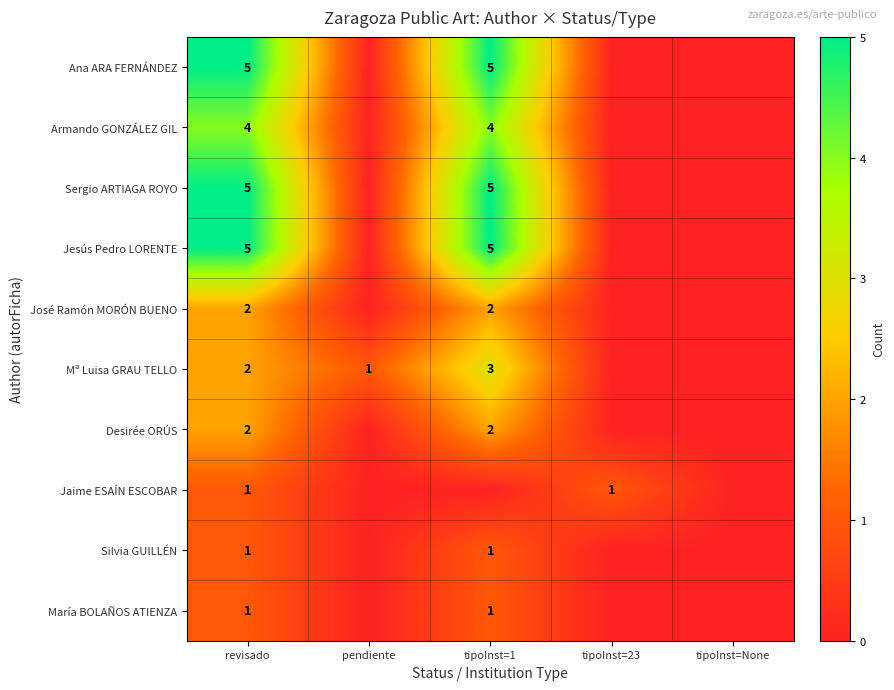

What is the spread (max minus min) of values at revisado?

4